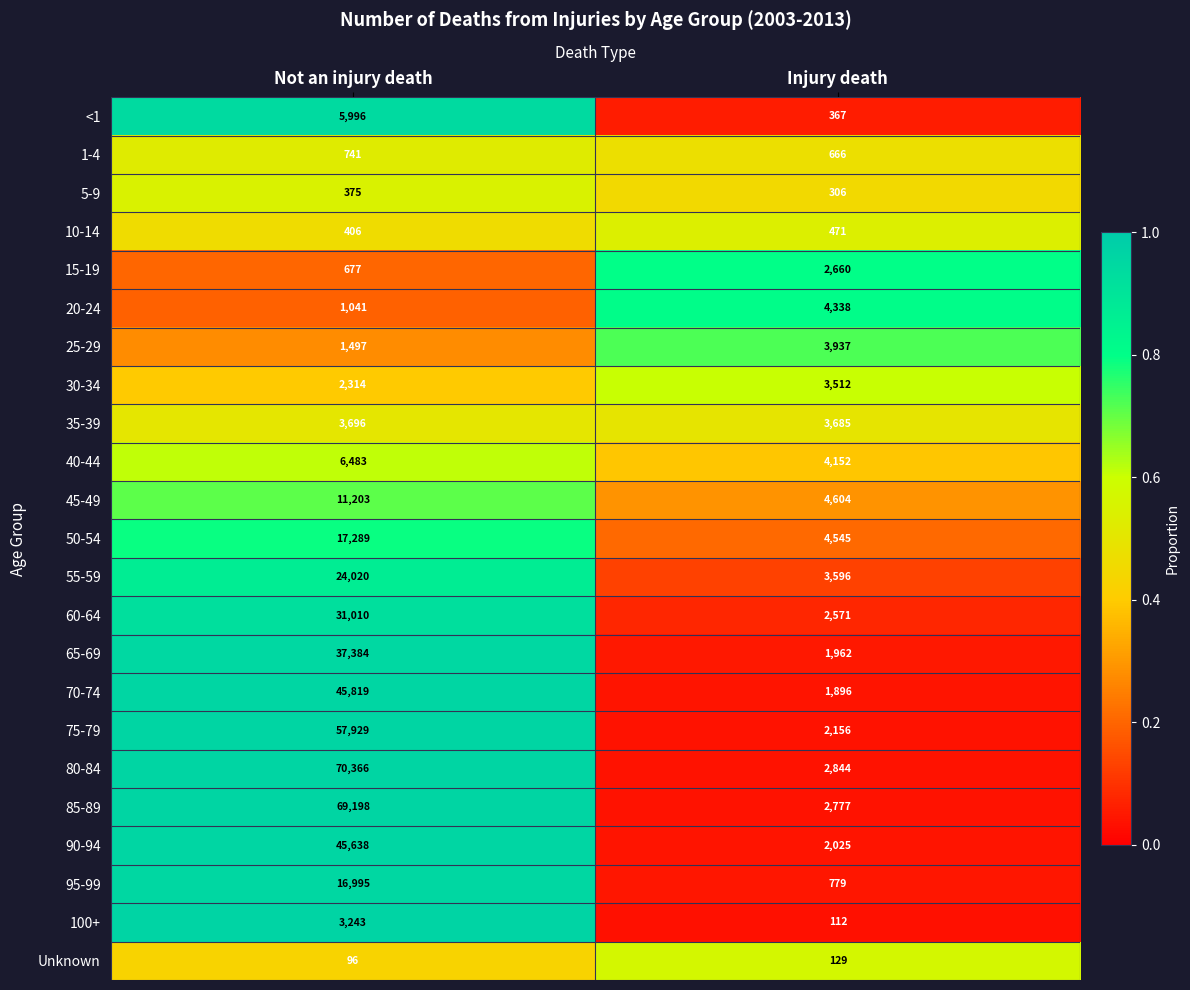

Which series has the largest total across all categories?

80-84